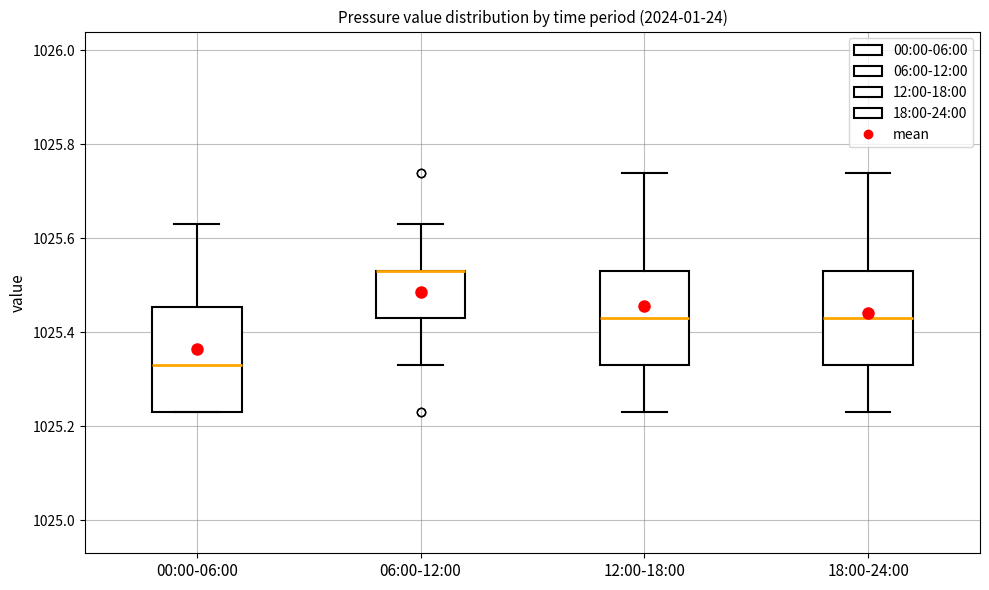

Reading left to right, read every box against the y-axis: the position of its median line, the range the box covers, and the ends of its whiskers. The values are not printed on the chart, so give them approximately, as read against the axis.

00:00-06:00: median 1025.34, box 1025.24 to 1025.46, whiskers 1025.24 to 1025.64
06:00-12:00: median 1025.54 (drawn on the box's upper edge), box 1025.44 to 1025.54, whiskers 1025.34 to 1025.64
12:00-18:00: median 1025.44, box 1025.34 to 1025.54, whiskers 1025.24 to 1025.74
18:00-24:00: median 1025.44, box 1025.34 to 1025.54, whiskers 1025.24 to 1025.74